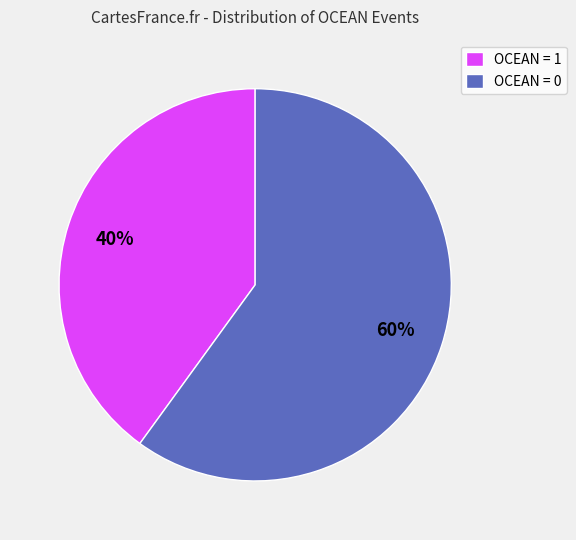

How many segments does this pie chart have?

2